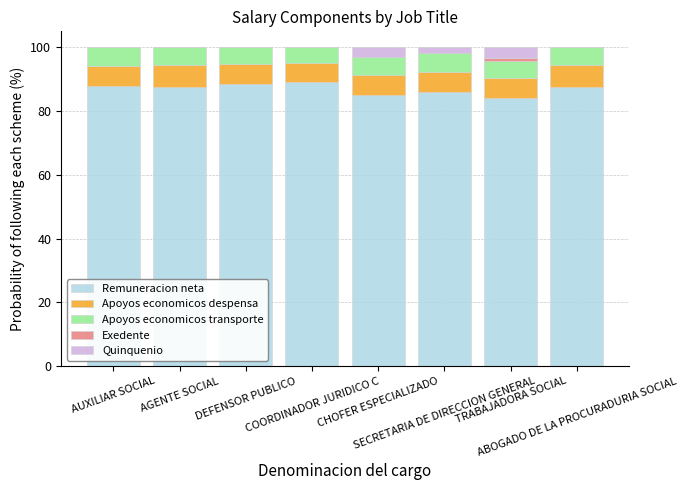

What is the highest value of the Remuneracion neta series?

89.2